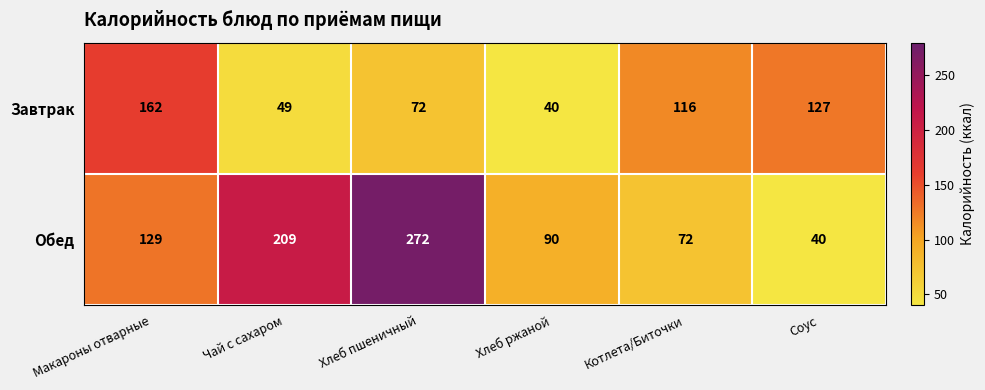

How many data points in Обед are less than 129?

3